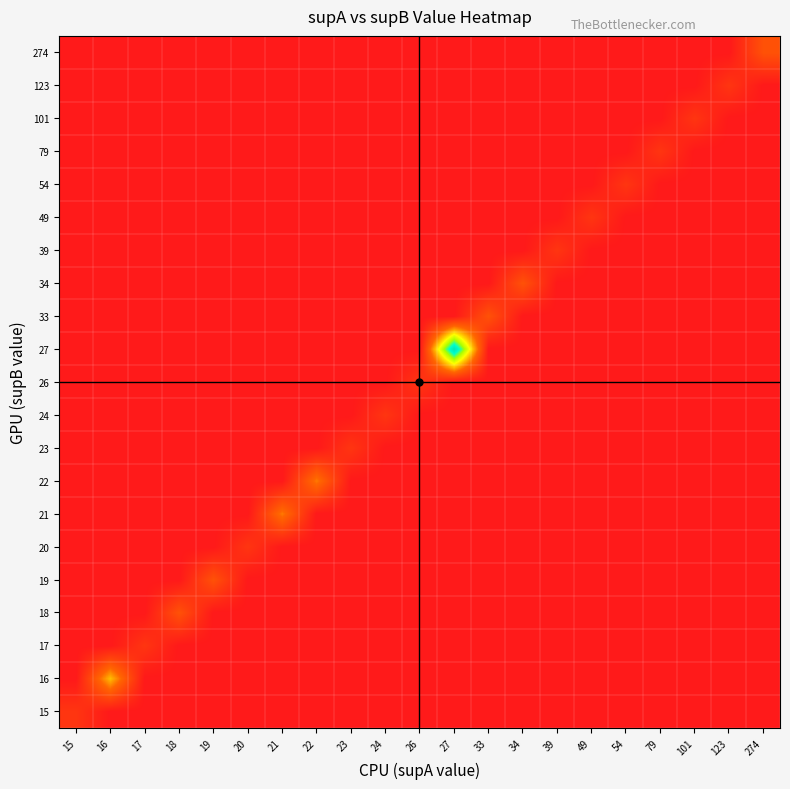

How many categories are shown in the chart?

21